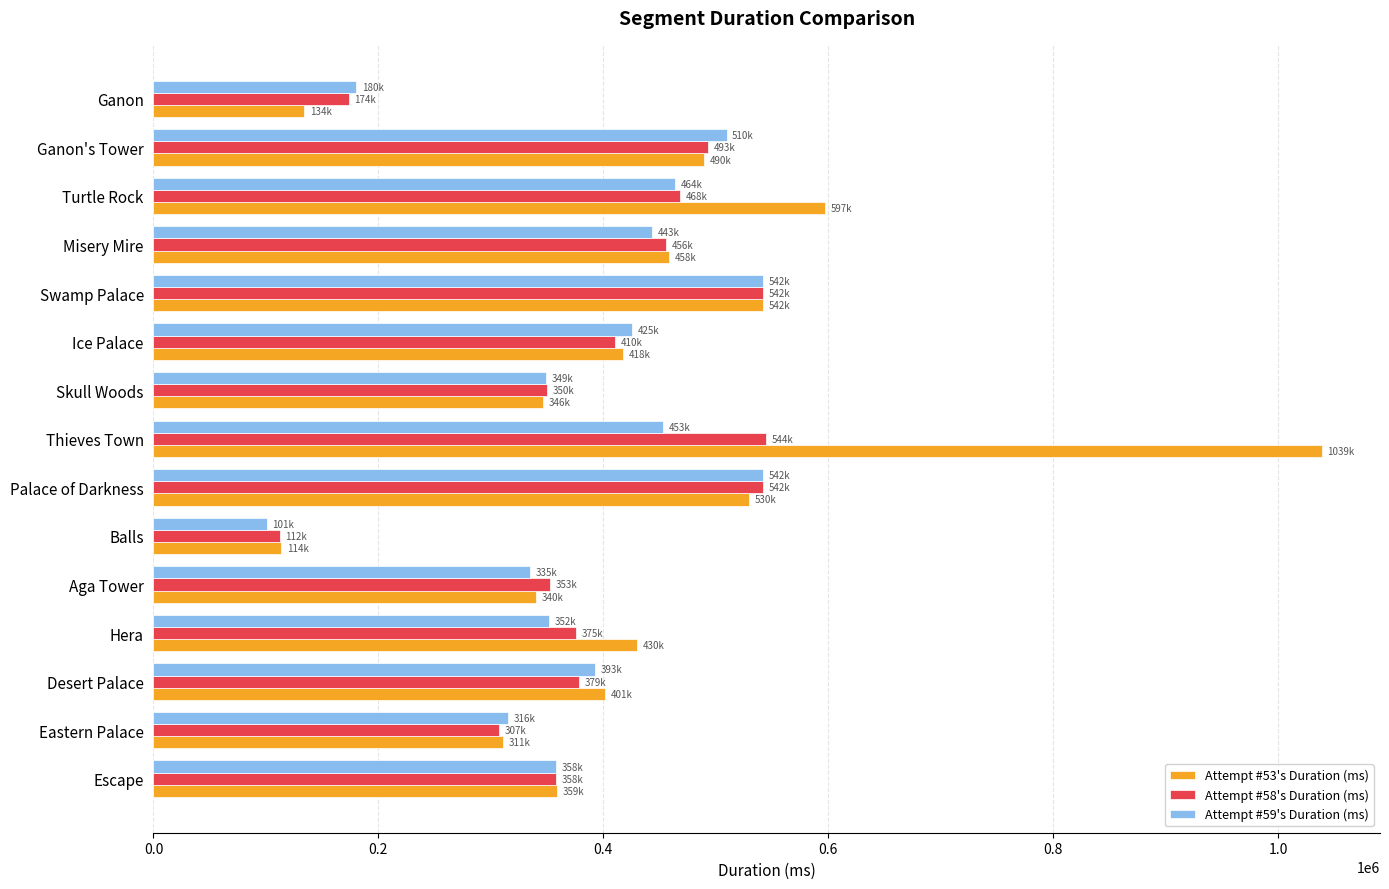

What value does the Attempt #59's Duration (ms) series have at Eastern Palace, to the nearest 100?

315600